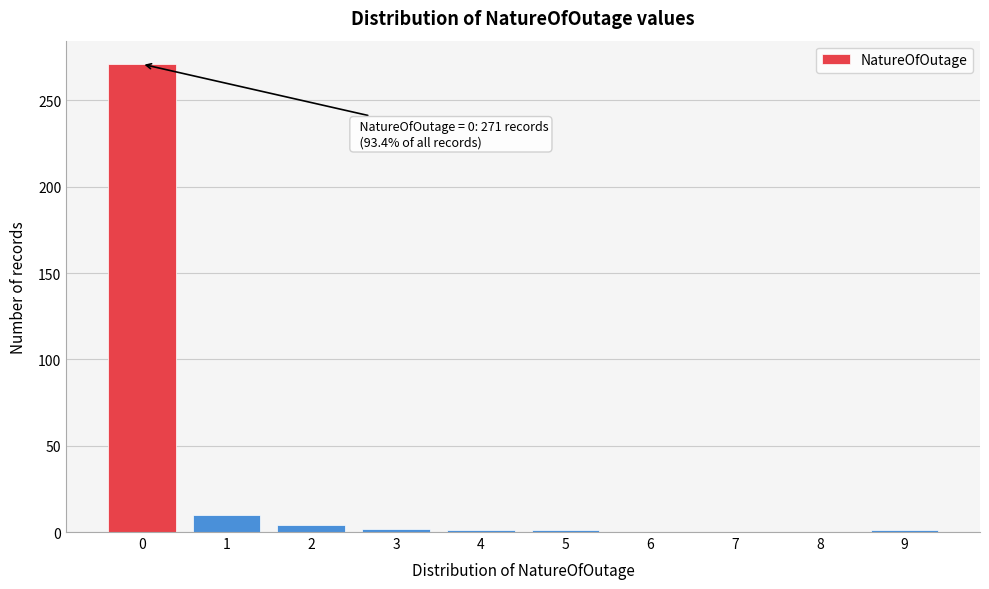

What is the greatest value displayed?

271